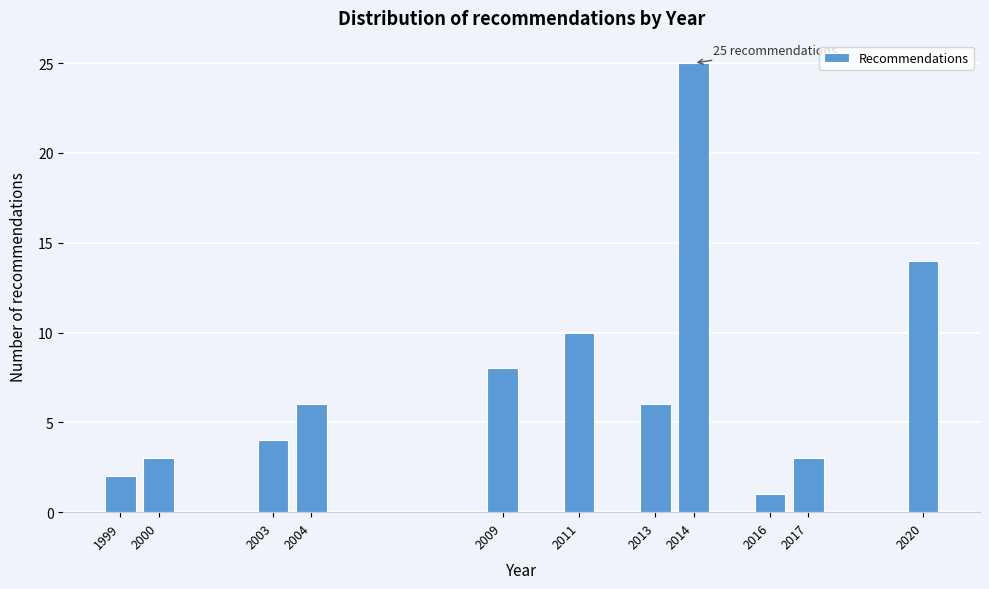

Reading left to right, what are all the values shown in this chart?

2	3	4	6	8	10	6	25	1	3	14